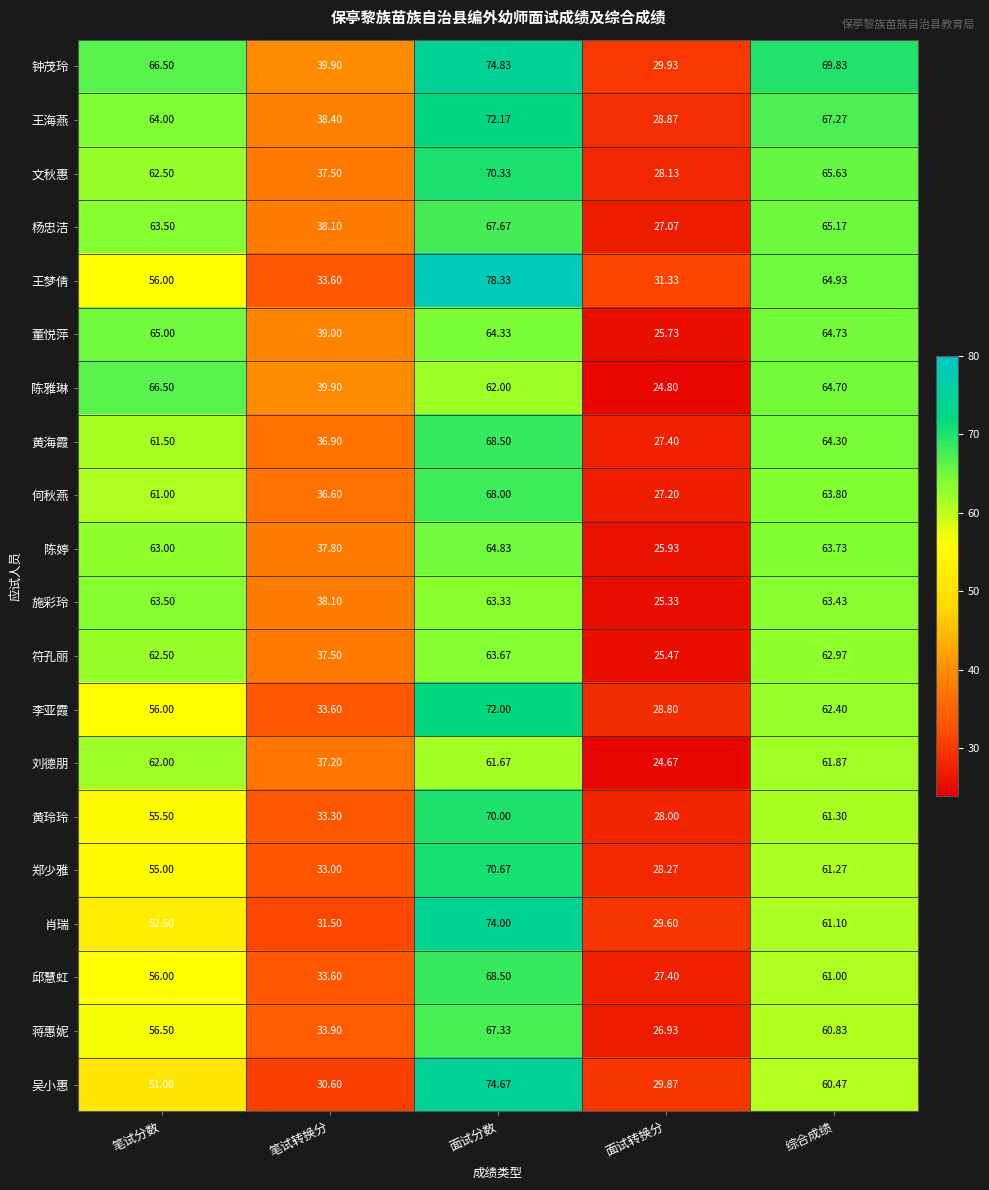

At how many categories does at least one series exceed 25?

5